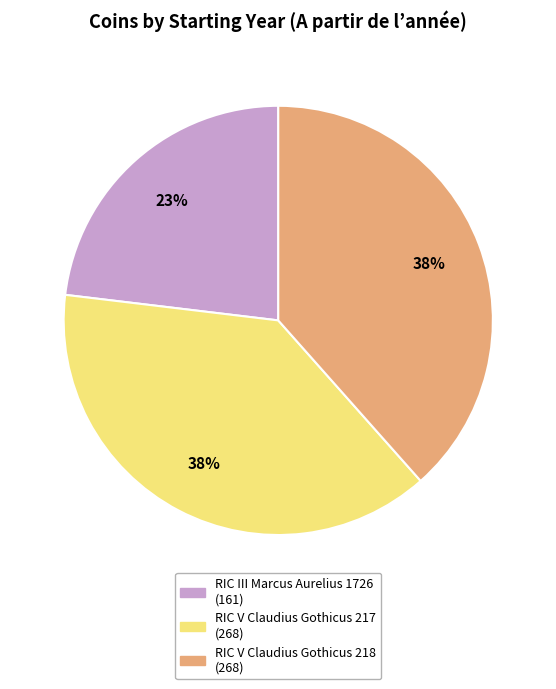

Combined, do RIC V Claudius Gothicus 218 and RIC V Claudius Gothicus 217 account for over 50%?

Yes